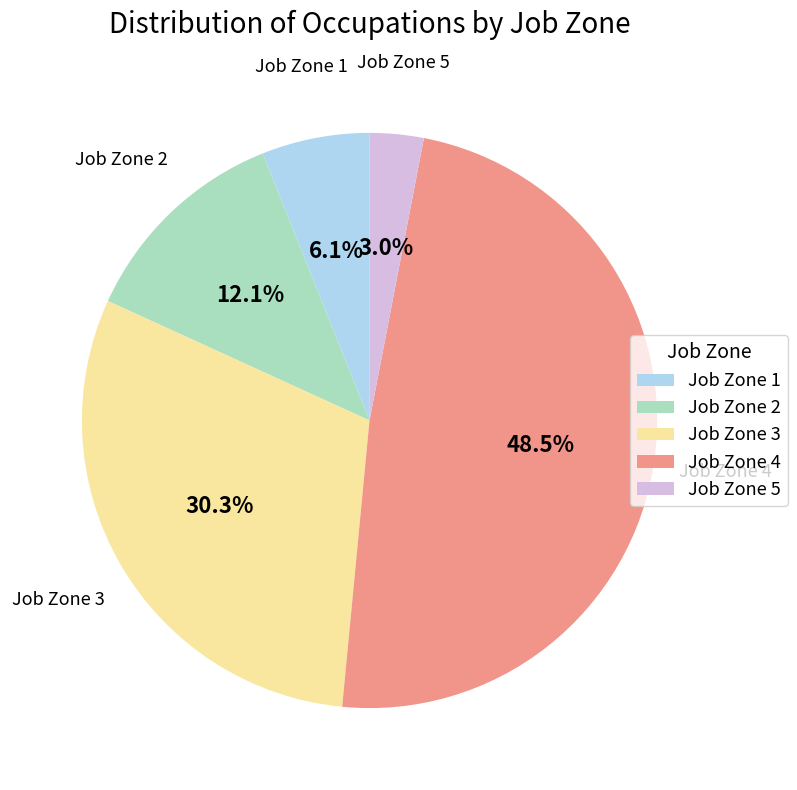

Rank the categories by value from lowest to highest.

Job Zone 5, Job Zone 1, Job Zone 2, Job Zone 3, Job Zone 4